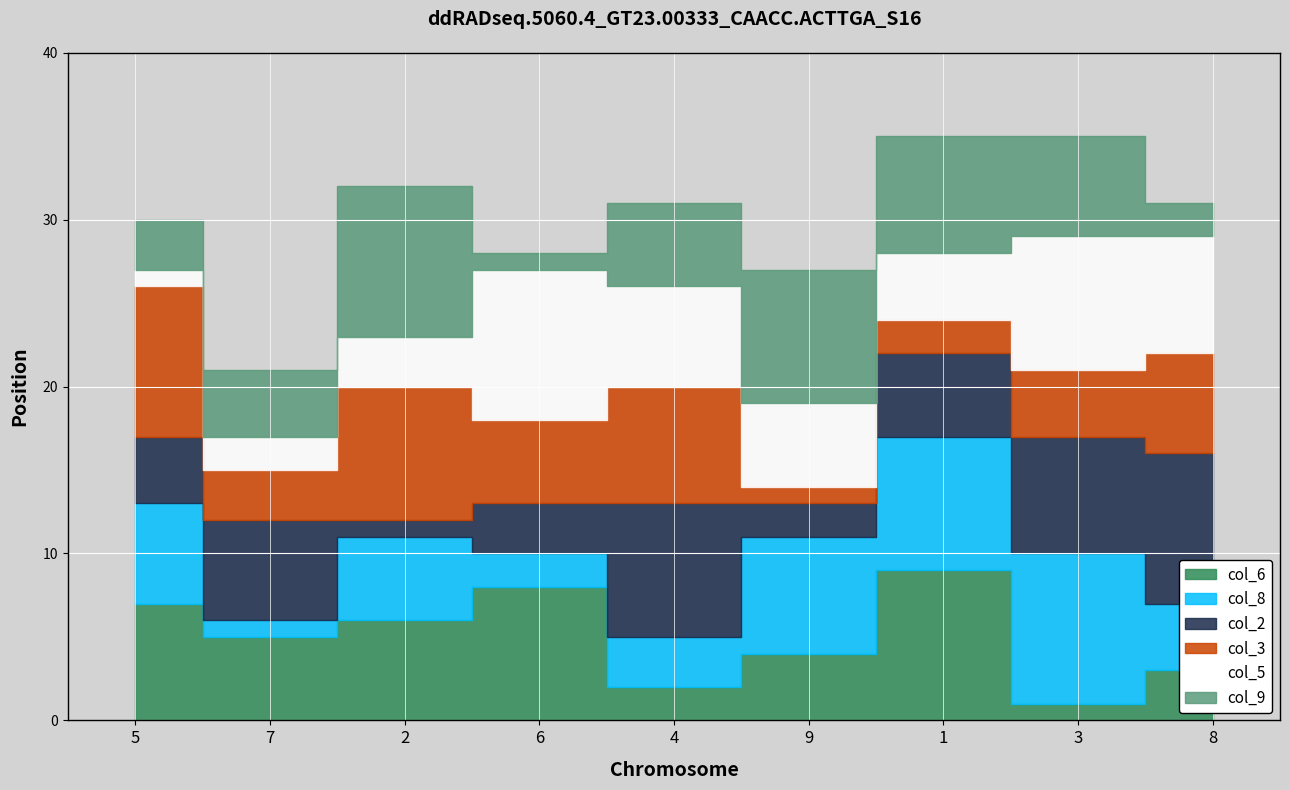

At how many categories does at least one series exceed 2?

9